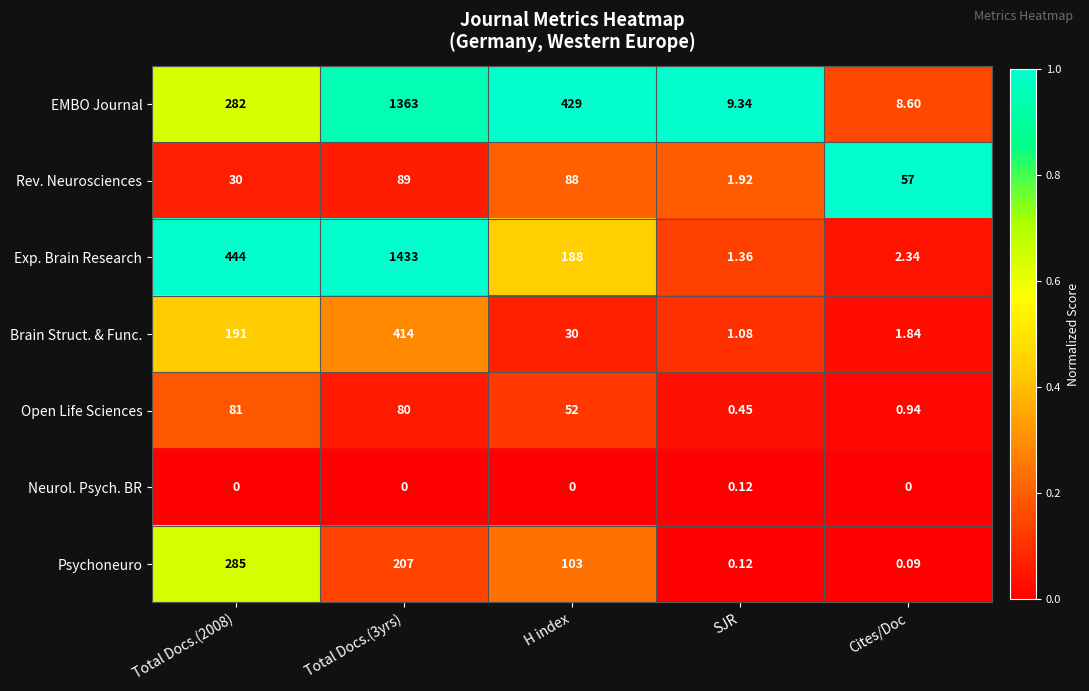

List the series in order of their peak value, lowest first.

Neurol. Psych. BR, Open Life Sciences, Rev. Neurosciences, Psychoneuro, Brain Struct. & Func., EMBO Journal, Exp. Brain Research